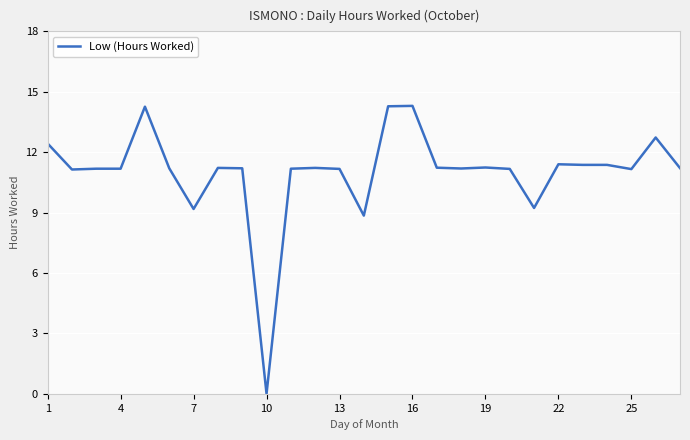

How many distinct data groups are displayed?

1